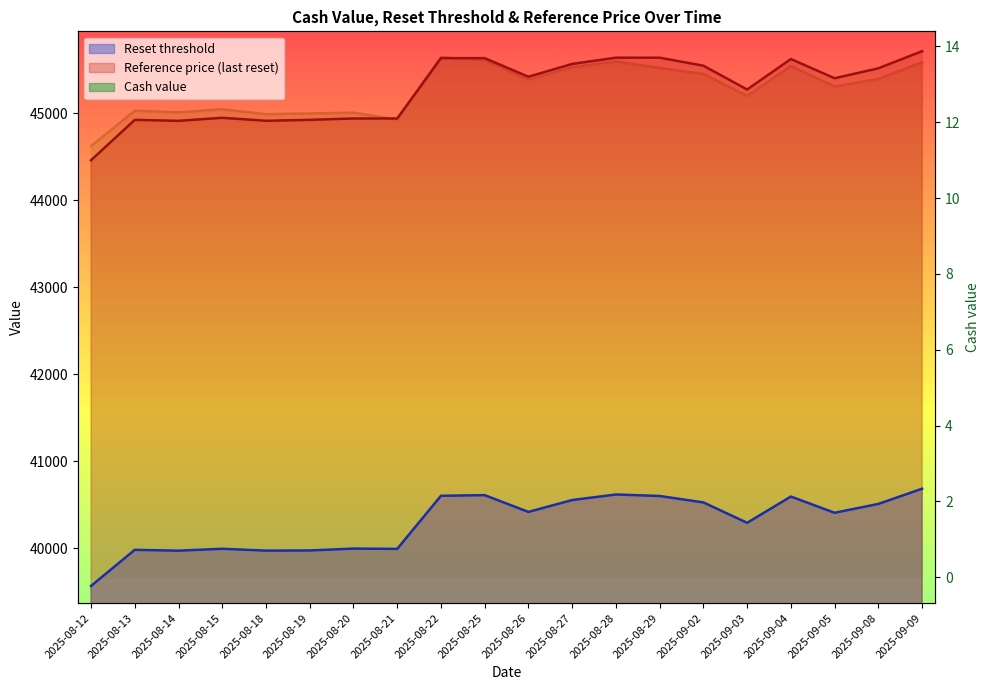

At which label does Cash value reach its minimum?

2025-08-12